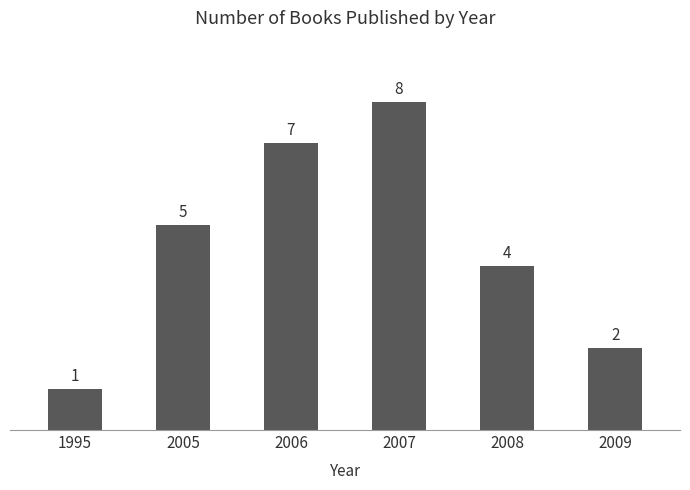

Reading left to right, extract all data points from this chart.

1	5	7	8	4	2